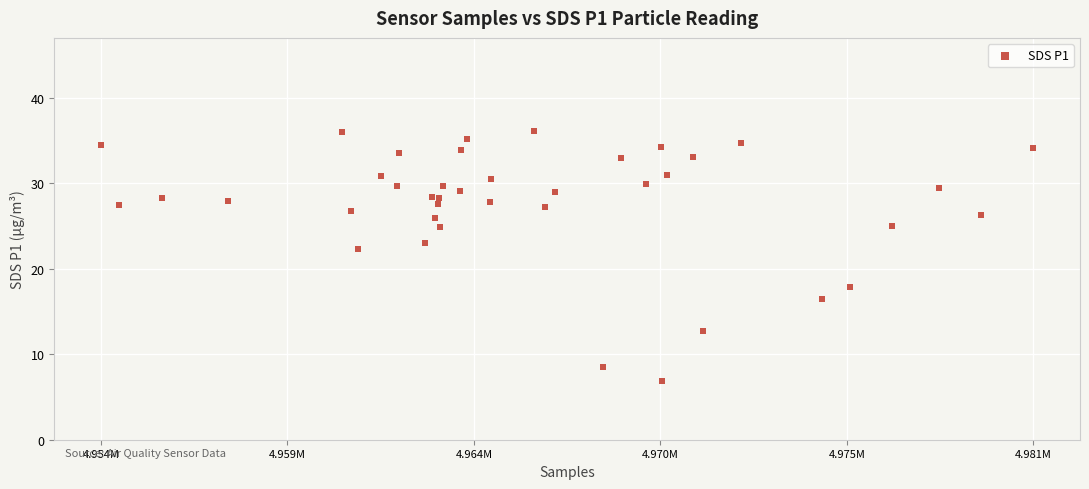

What Y value in the scatter plot is closest to 21?

22.3